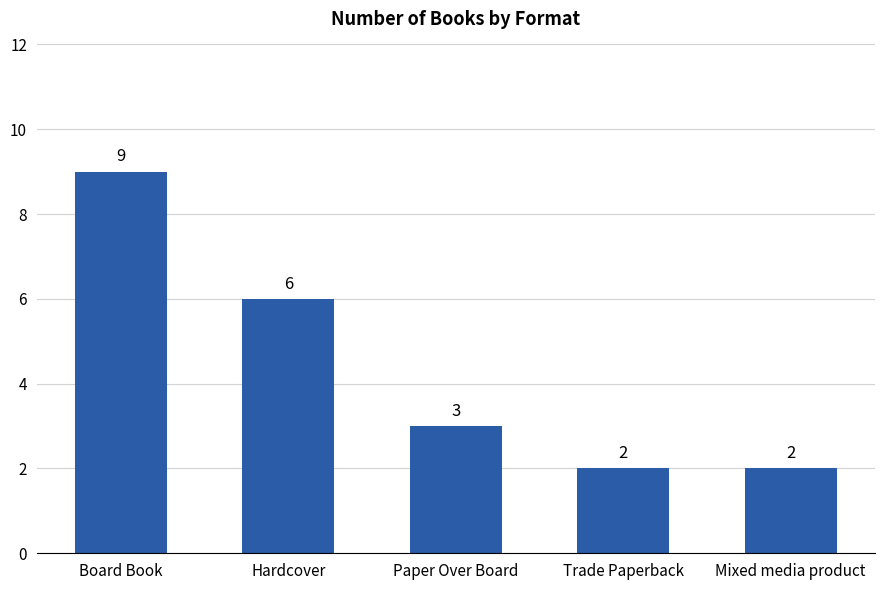

Is it true that the value at Board Book is 9?

True